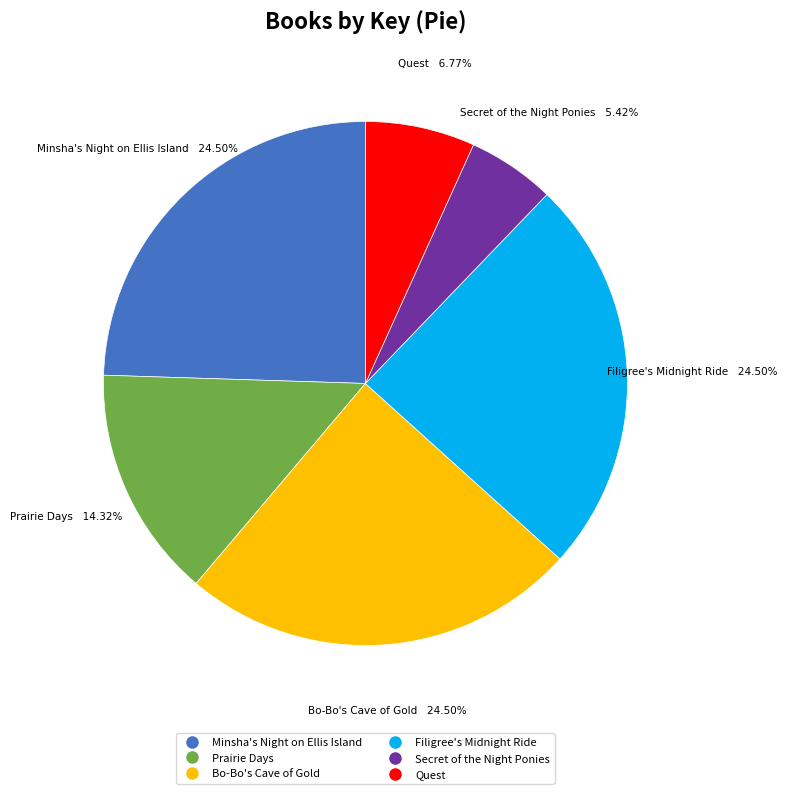

What is the smallest slice in the pie chart?

Secret of the Night Ponies